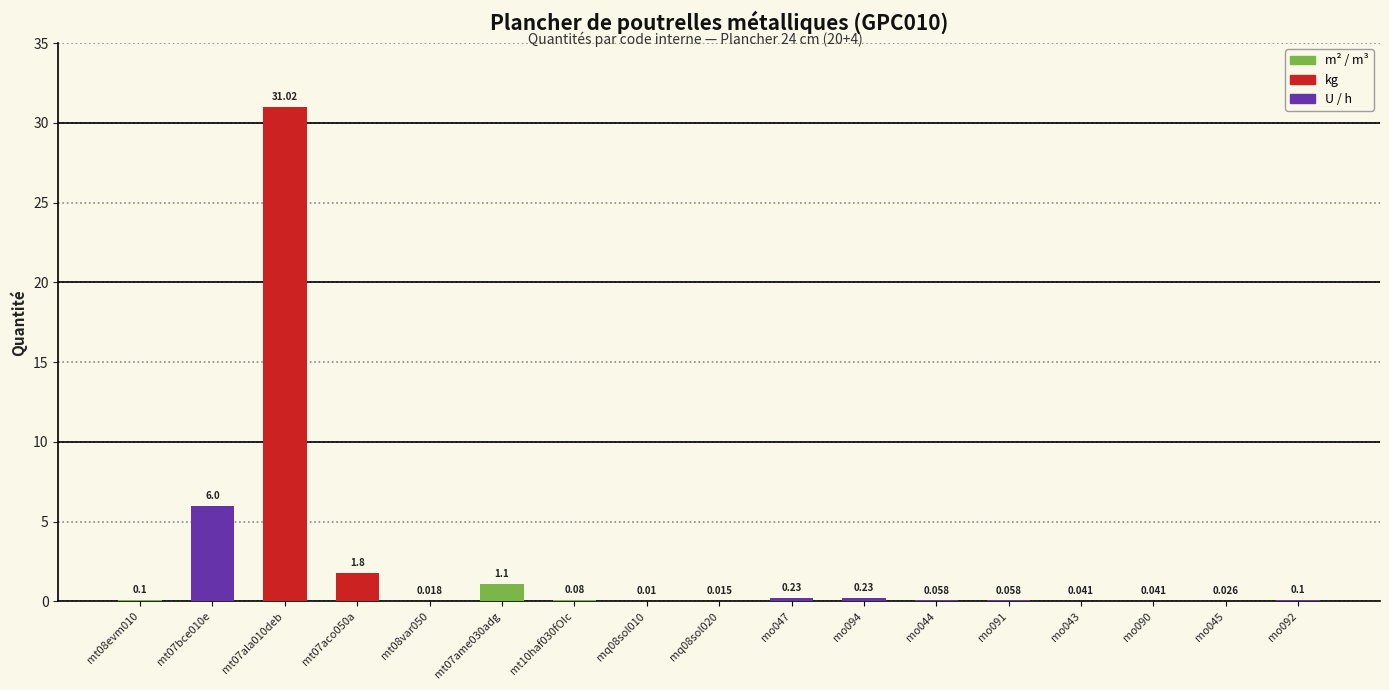

Reading left to right, list all the values displayed in this chart.

mt08evm010=0.1	mt07bce010e=6.0	mt07ala010deb=31.0	mt07aco050a=1.8	mt08var050=0.0	mt07ame030adg=1.1	mt10haf030fOIc=0.1	mq08sol010=0.0	mq08sol020=0.0	mo047=0.2	mo094=0.2	mo044=0.1	mo091=0.1	mo043=0.0	mo090=0.0	mo045=0.0	mo092=0.1